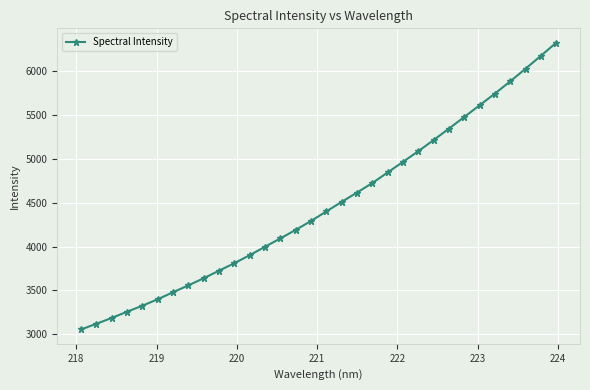

What is the value of the 6th point from the left?

3398.5